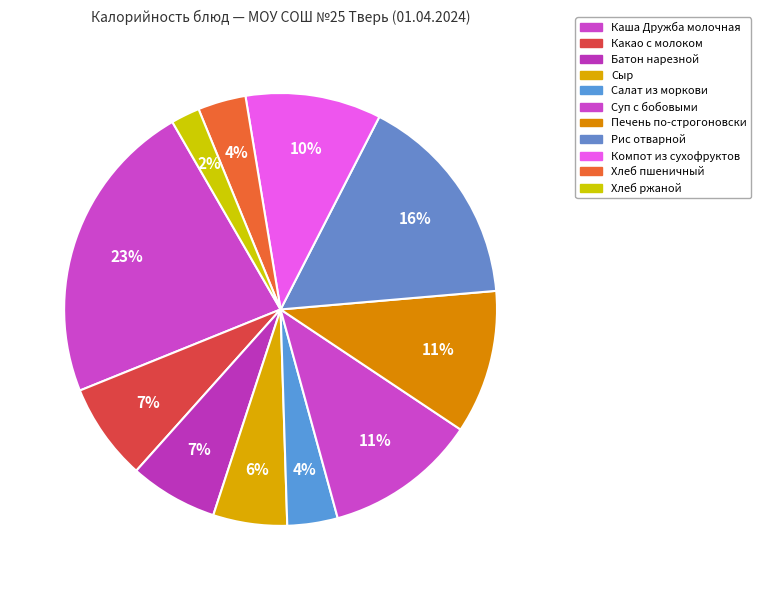

What percentage is the Сыр slice, to the nearest percent?

6%